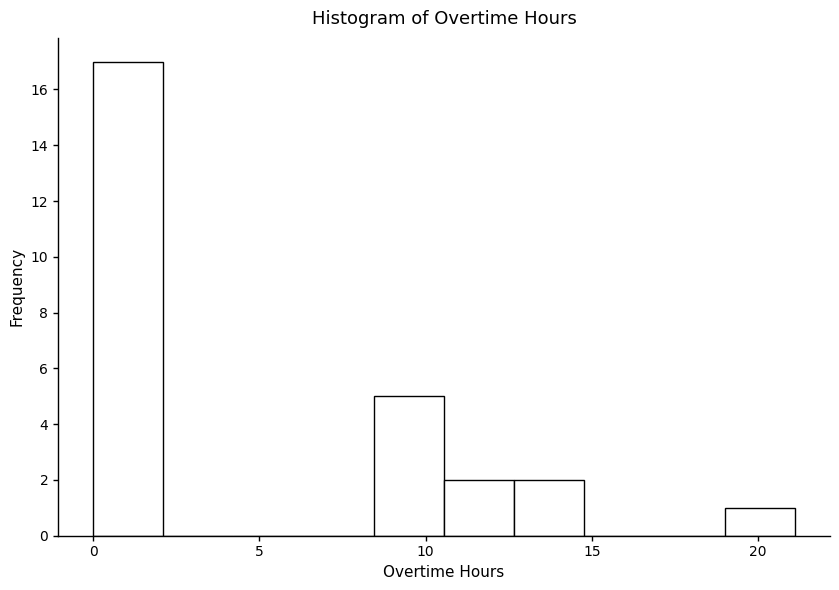

Over which range of the x-axis is the bar tallest?

0.0 to 2.0